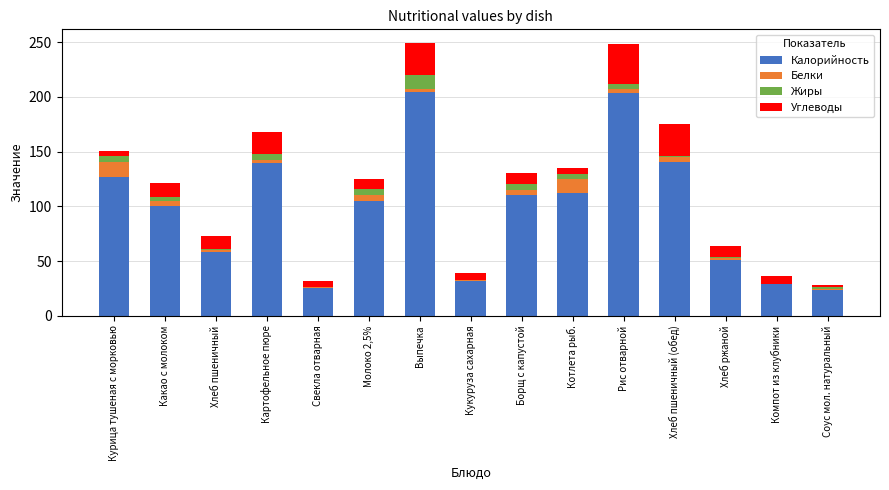

What is the sum of all Калорийность values?

1462.4